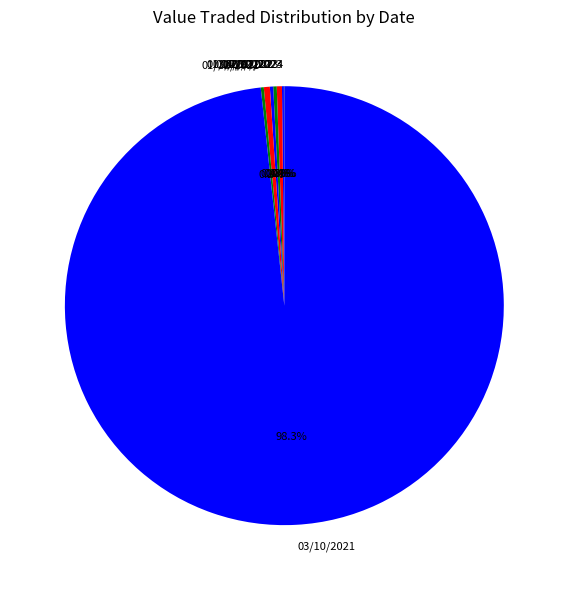

What is the largest slice in the pie chart?

03/10/2021